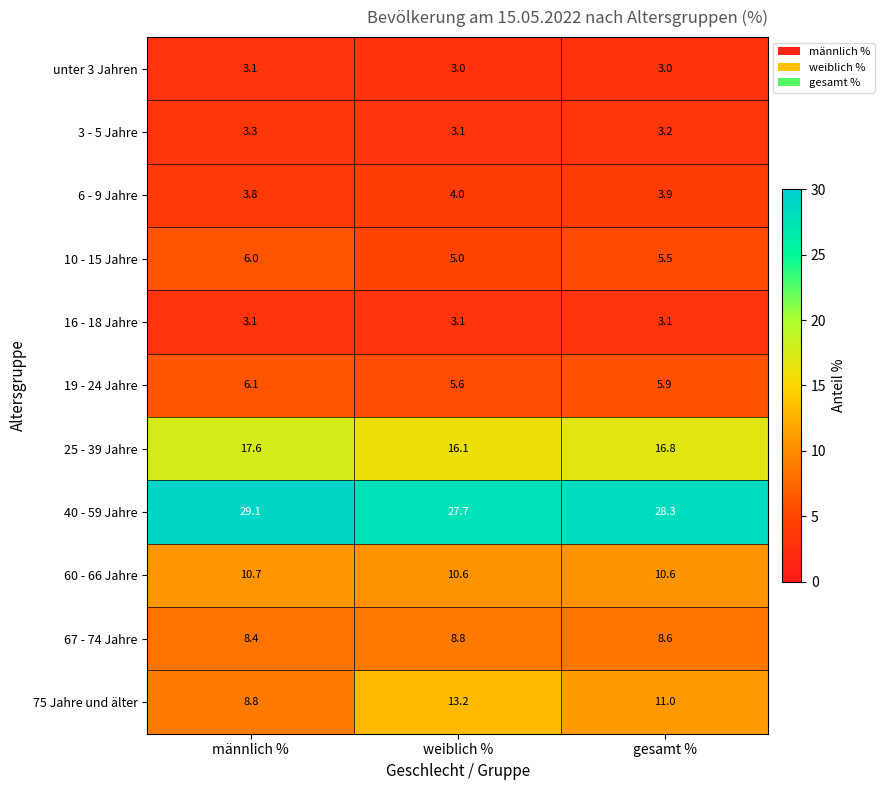

What is the difference between the 75 Jahre und älter values at gesamt % and weiblich %?

2.2